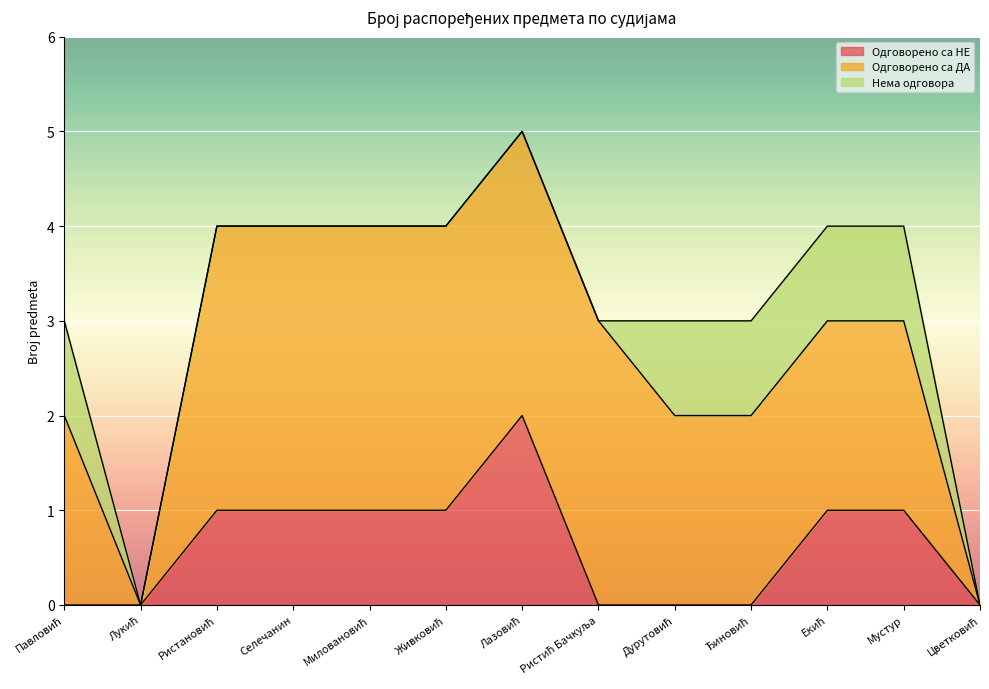

What is the value of the Нема одговора point at the 10th from the left?

1